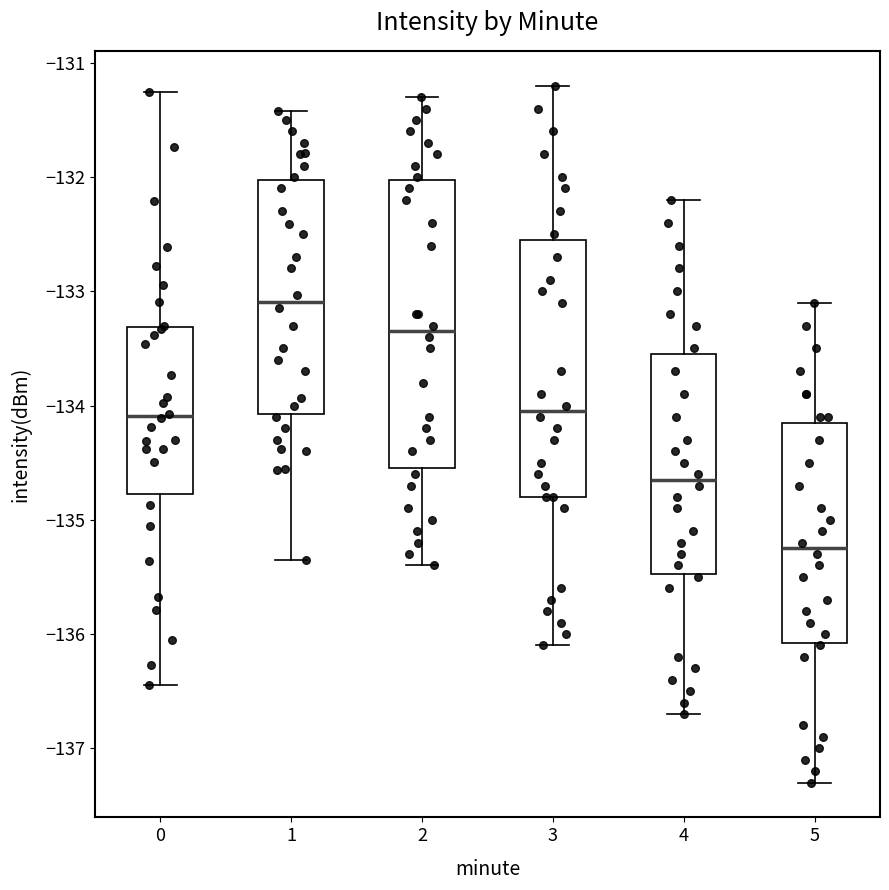

Which box is the tallest, from its lower edge to its upper edge?

2